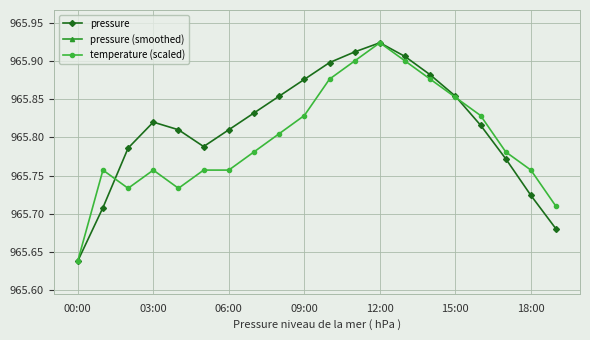

What position from the right is 14?

6